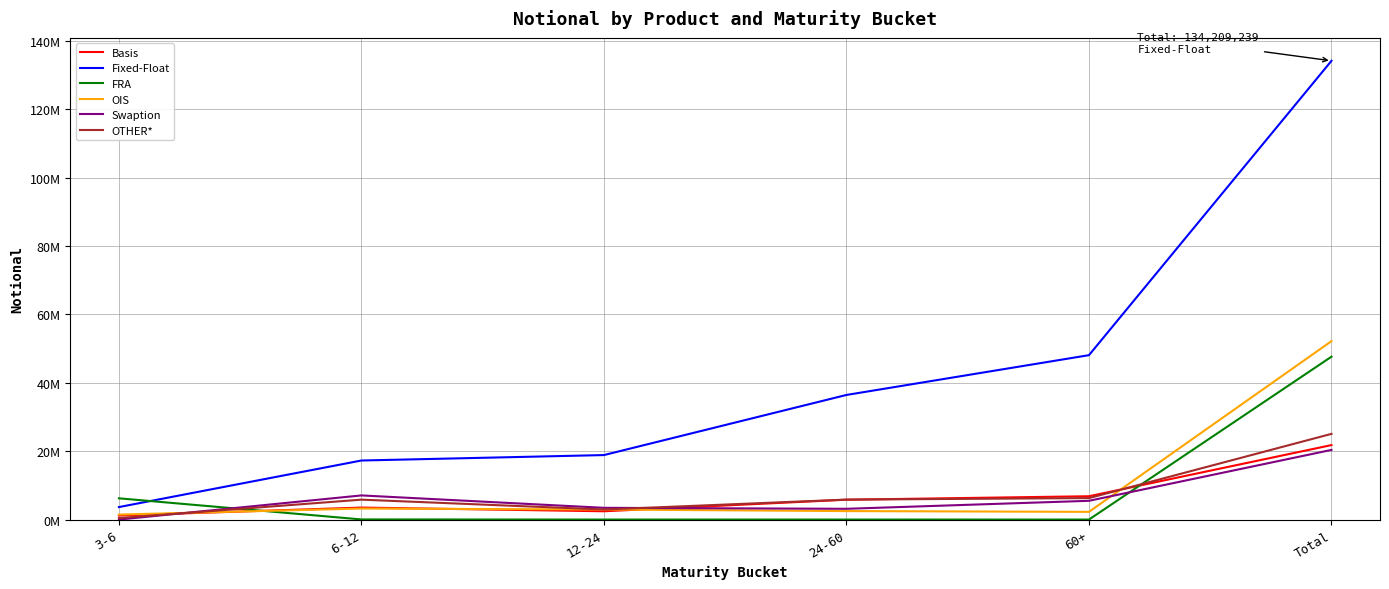

What is the sum of the Fixed-Float values at 60+ and 24-60?

84548672